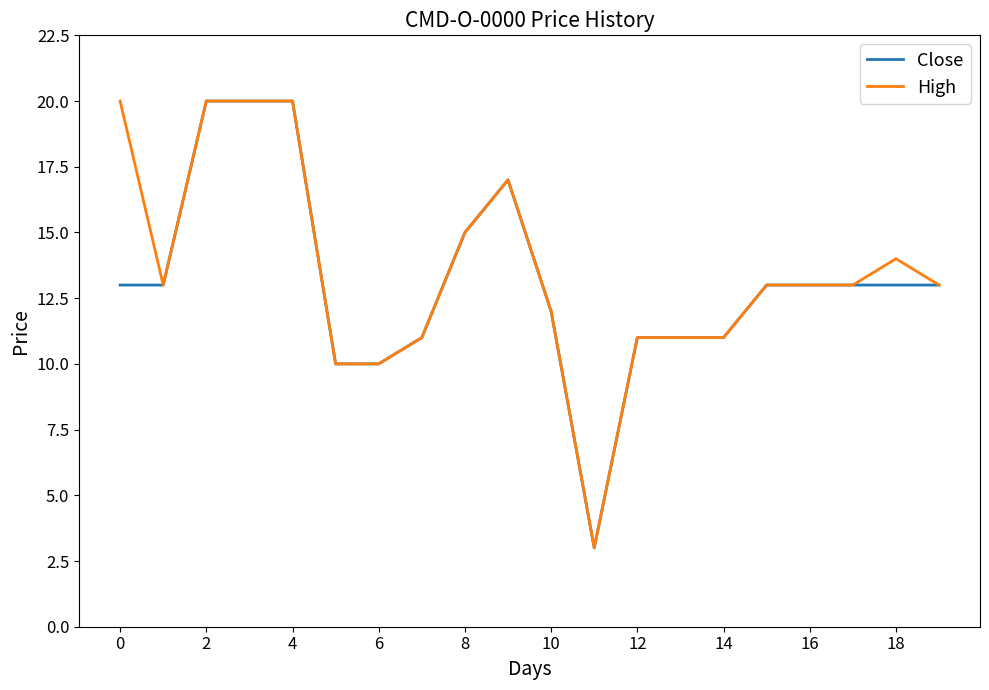

Which series has the largest total across all categories?

High